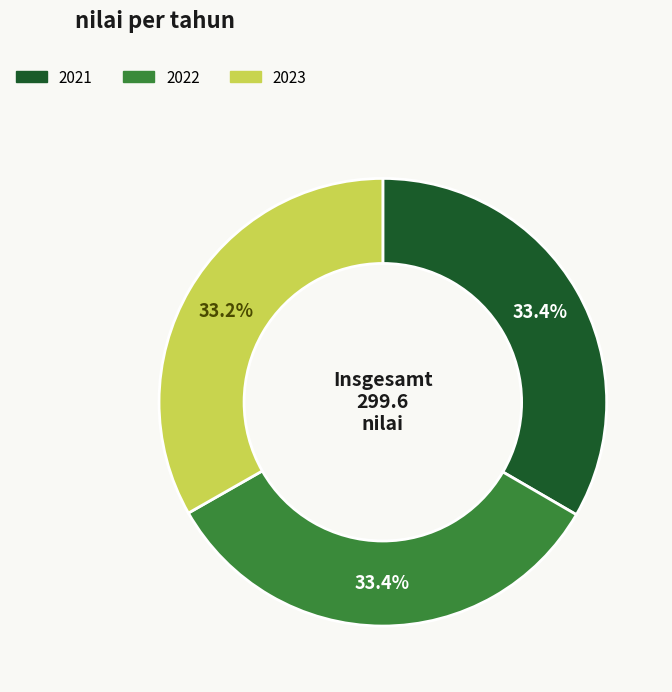

To the nearest percent, what portion does 2021 represent?

33%